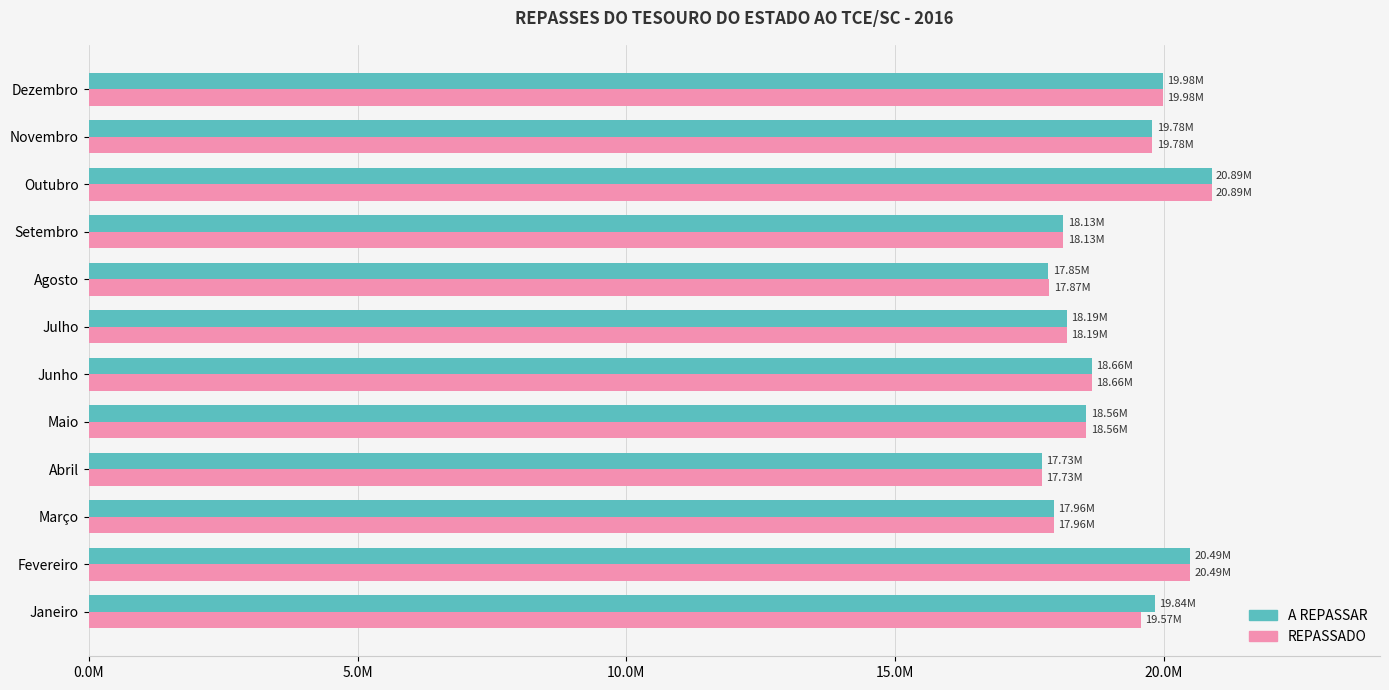

At which label does REPASSADO reach its peak?

Outubro